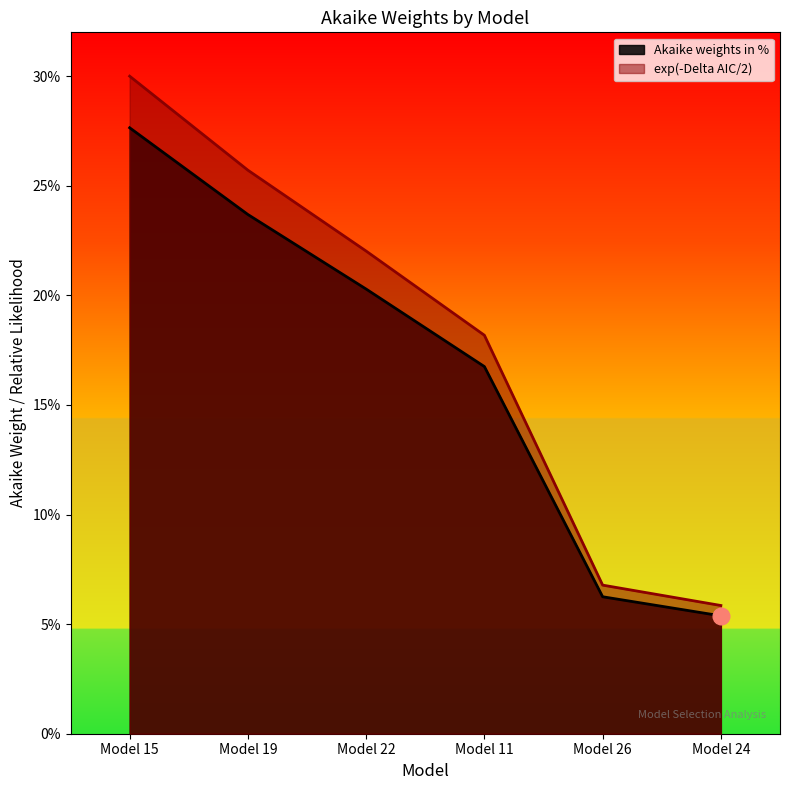

What are all the series names shown in the legend?

Akaike weights in %, exp(-Delta AIC/2)